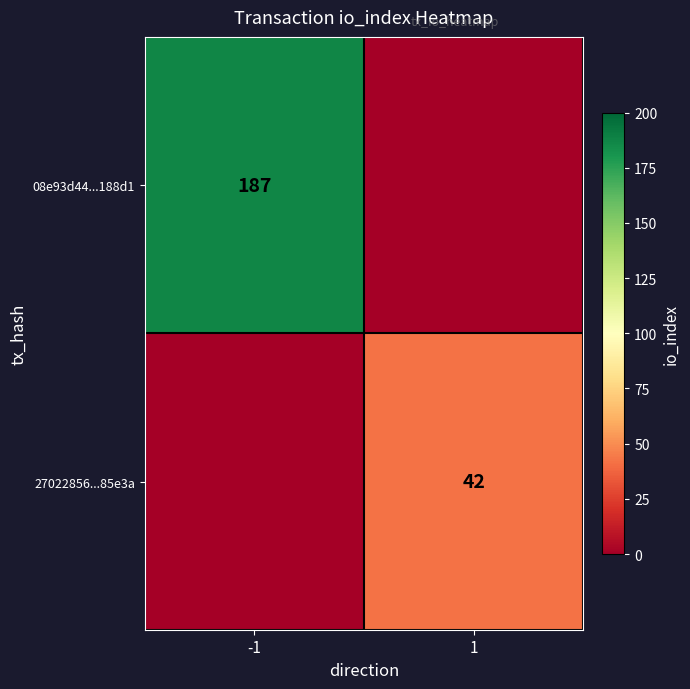

Is the value of 27022856...85e3a at 1 greater than the value of 08e93d44...188d1 at -1?

No